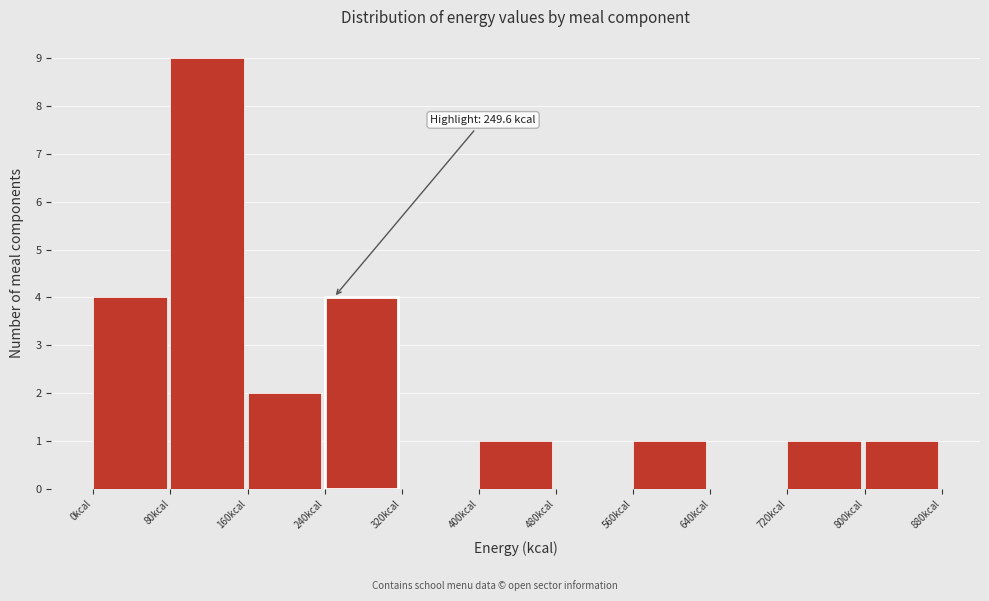

Which range on the x-axis has the tallest bar?

80 to 160